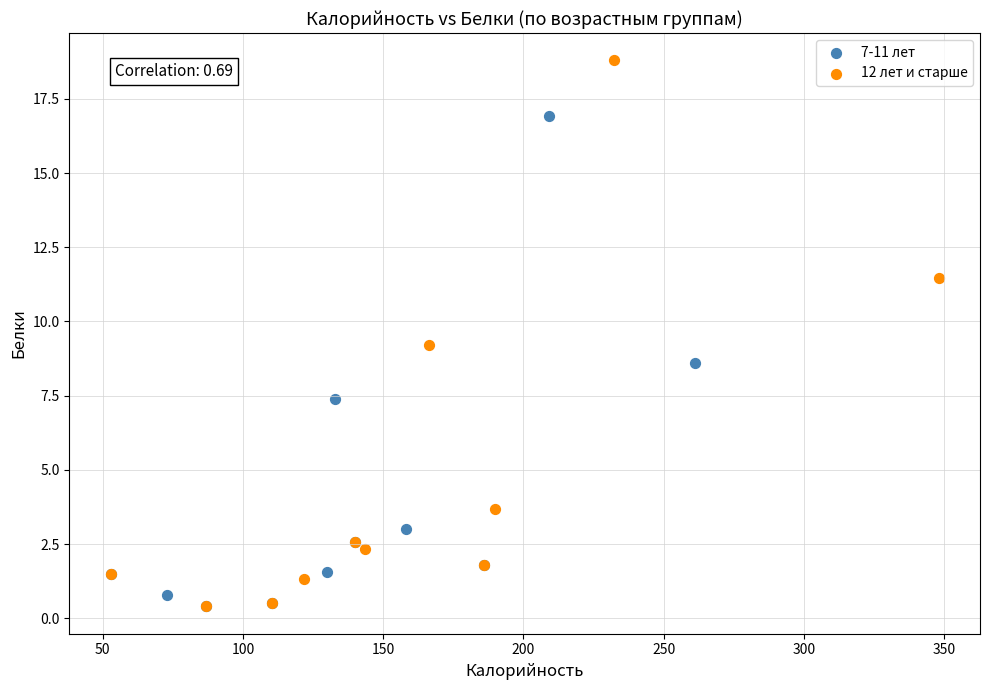

Which series reaches the maximum Y coordinate?

12 лет и старше